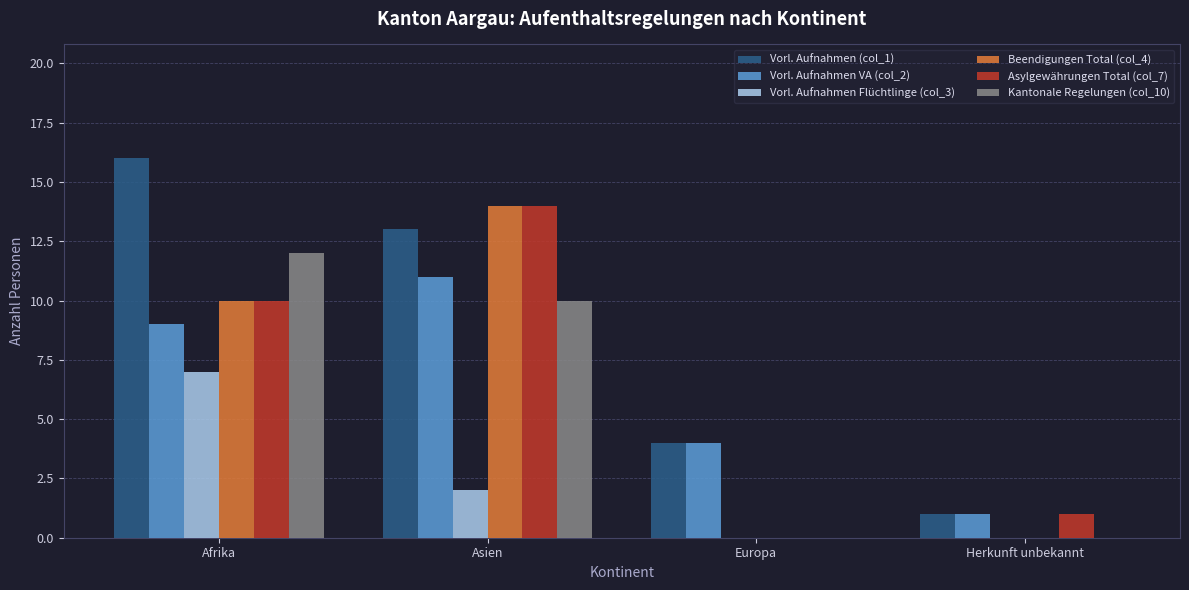

What is the highest value of the Kantonale Regelungen (col_10) series?

12